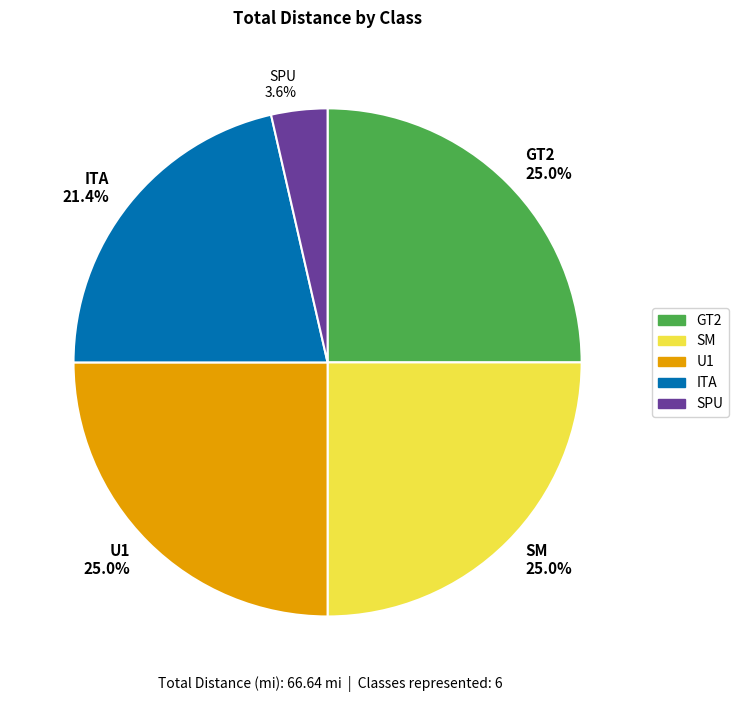

Is there a majority slice in this chart?

No